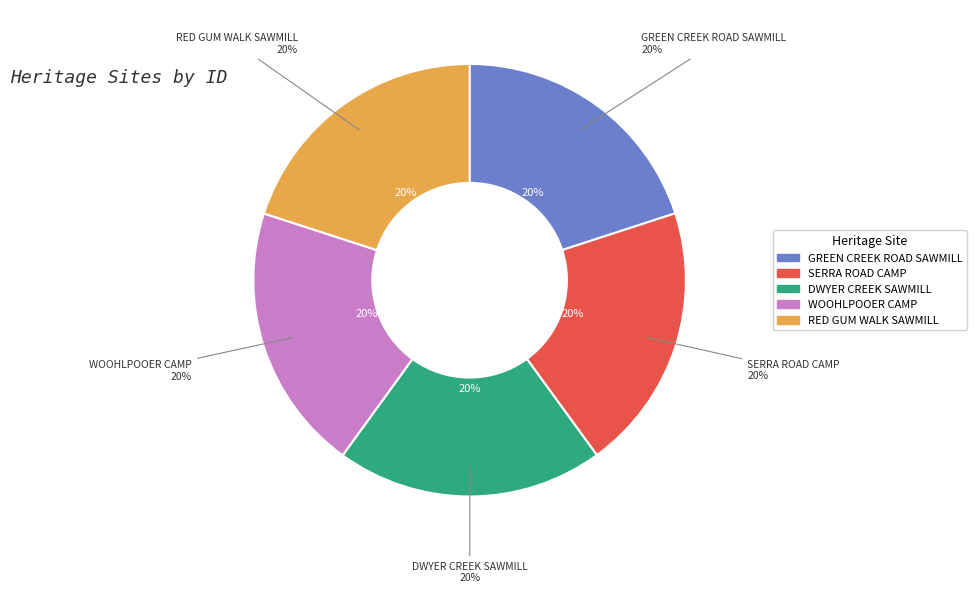

Is it true that RED GUM WALK SAWMILL is 20% of the pie?

True